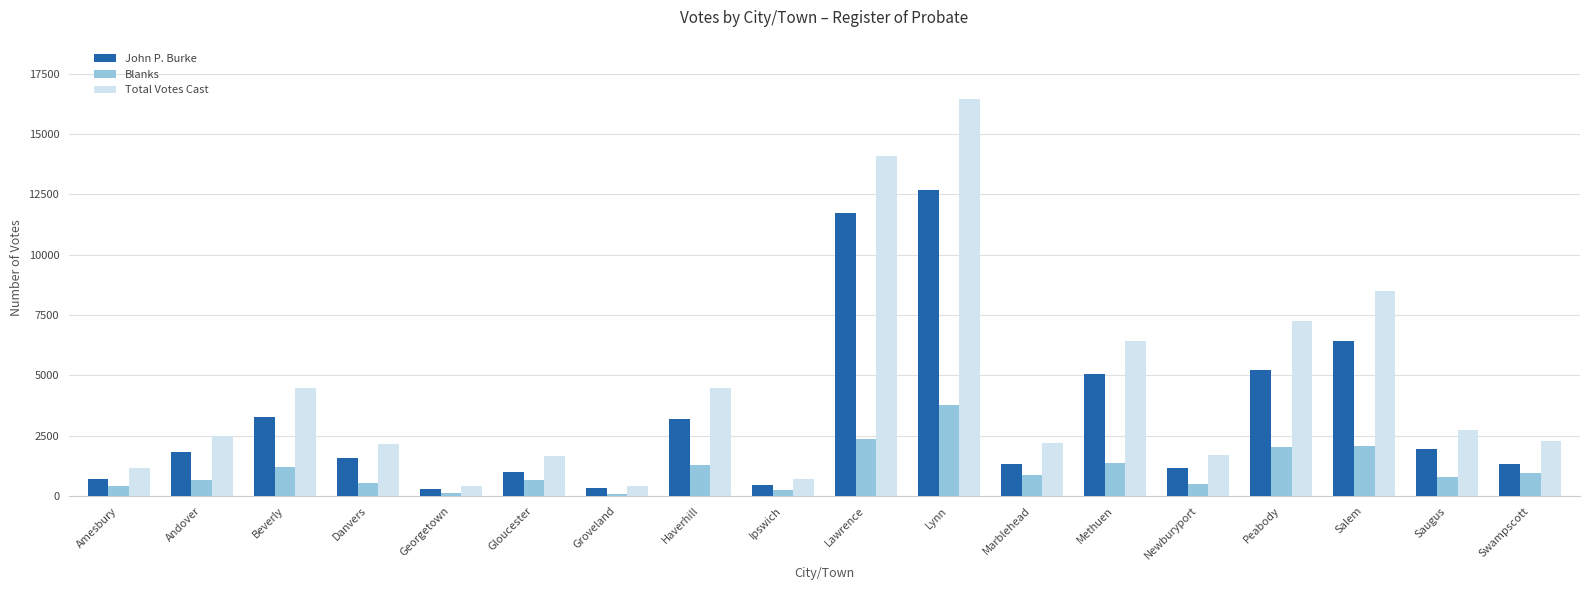

At how many categories does at least one series exceed 14449?

1